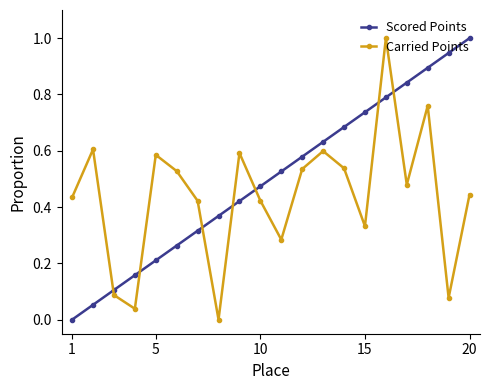

List the series in order of their overall mean, lowest first.

Carried Points, Scored Points